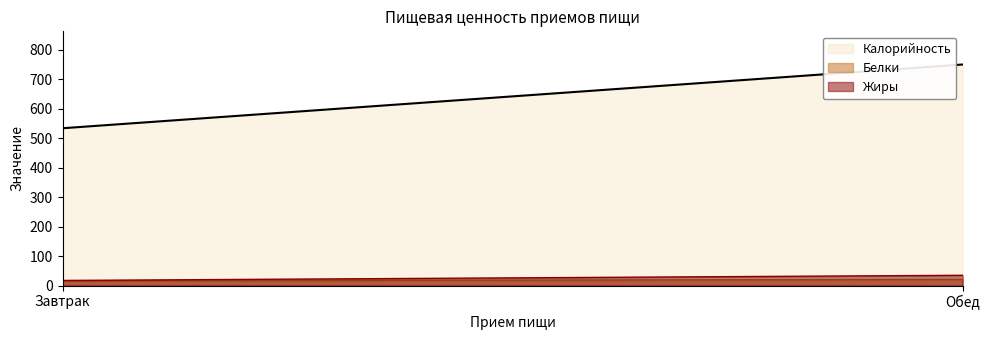

Which has a higher value, Завтрак or Обед?

Обед